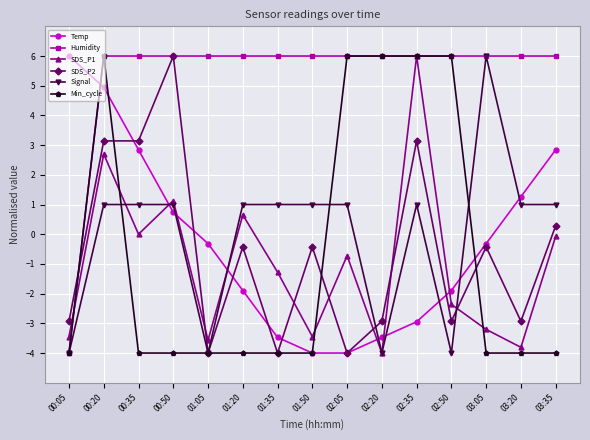

Reading left to right, transcribe all the data shown in this chart.

Temp: 6.0	4.9	2.8	0.7	-0.3	-1.9	-3.5	-4.0	-4.0	-3.5	-2.9	-1.9	-0.3	1.3	2.8
Humidity: -4.0	6.0	6.0	6.0	6.0	6.0	6.0	6.0	6.0	6.0	6.0	6.0	6.0	6.0	6.0
SDS_P1: -3.4	2.7	0.0	1.1	-3.6	0.7	-1.3	-3.4	-0.7	-4.0	6.0	-2.4	-3.2	-3.8	-0.1
SDS_P2: -2.9	3.1	3.1	6.0	-4.0	-0.4	-4.0	-0.4	-4.0	-2.9	3.1	-2.9	-0.4	-2.9	0.3
Signal: -4.0	1.0	1.0	1.0	-4.0	1.0	1.0	1.0	1.0	-4.0	1.0	-4.0	6.0	1.0	1.0
Min_cycle: -4.0	6.0	-4.0	-4.0	-4.0	-4.0	-4.0	-4.0	6.0	6.0	6.0	6.0	-4.0	-4.0	-4.0